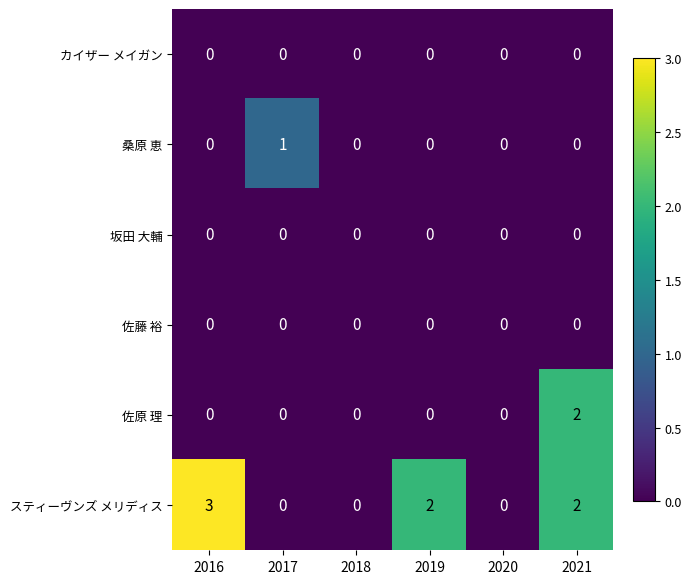

Which series changed the most between 2017 and 2019?

スティーヴンズ メリディス